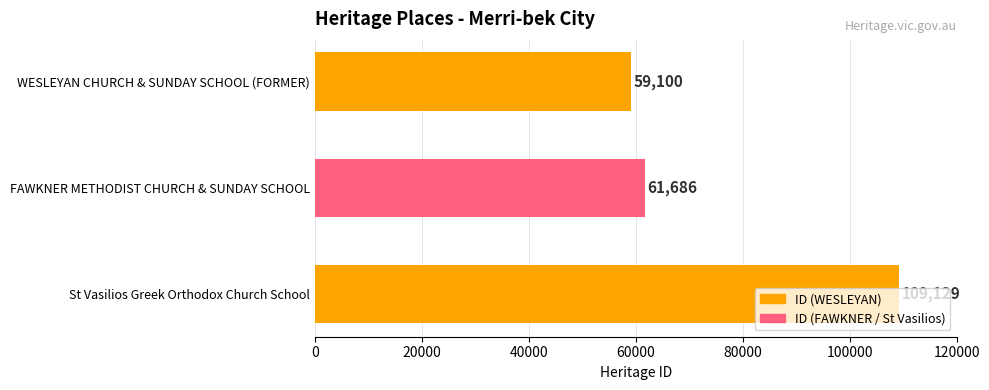

What is the difference between the values at WESLEYAN CHURCH & SUNDAY SCHOOL (FORMER) and St Vasilios Greek Orthodox Church School?

50029